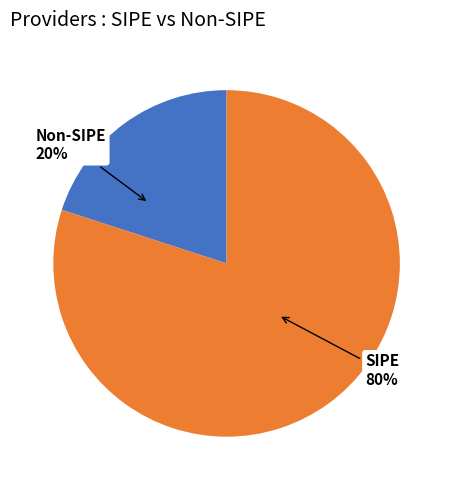

How many segments does this pie chart have?

2